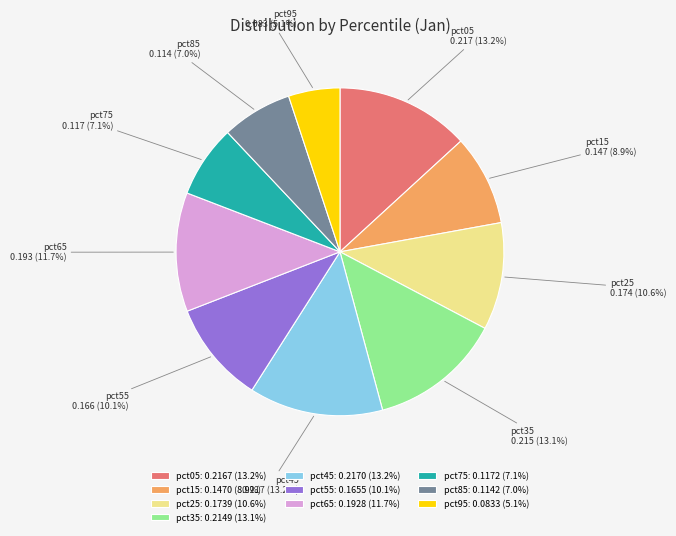

Which slice is the smallest?

pct95